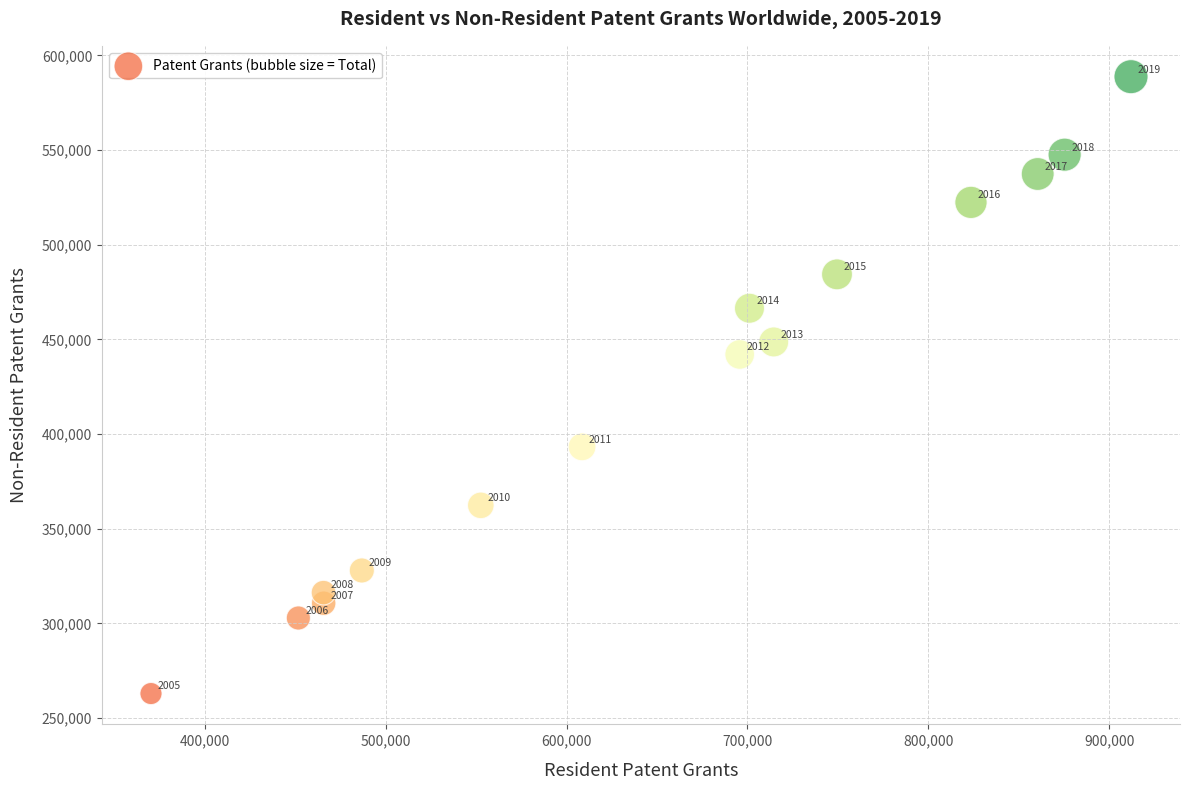

What Y value in the scatter plot is closest to 425900?

442100